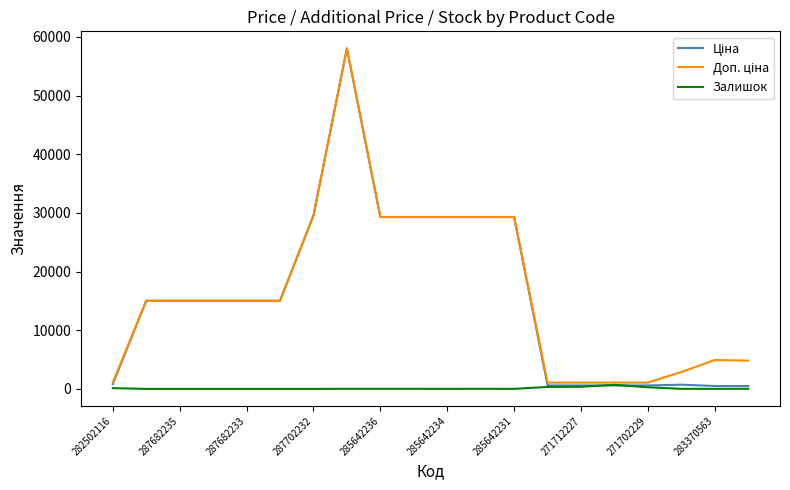

What is the maximum value shown in the chart?

58037.0